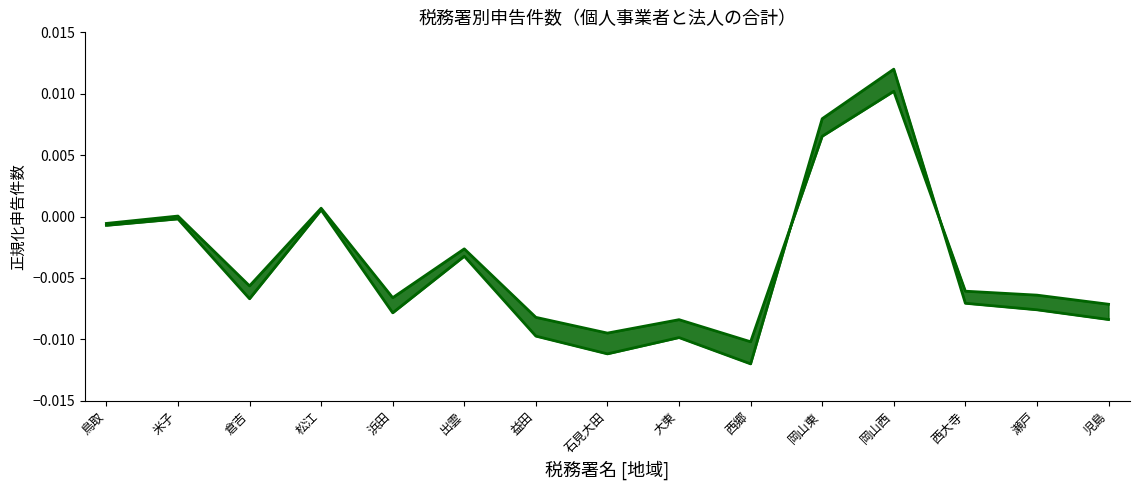

What is the label of the 14th point from the right?

米子